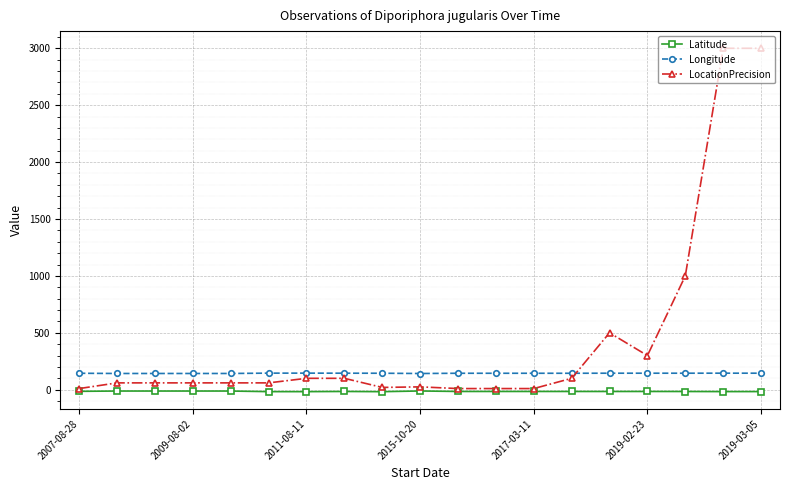

True or false: Latitude has more than 0 interior local peaks.

True